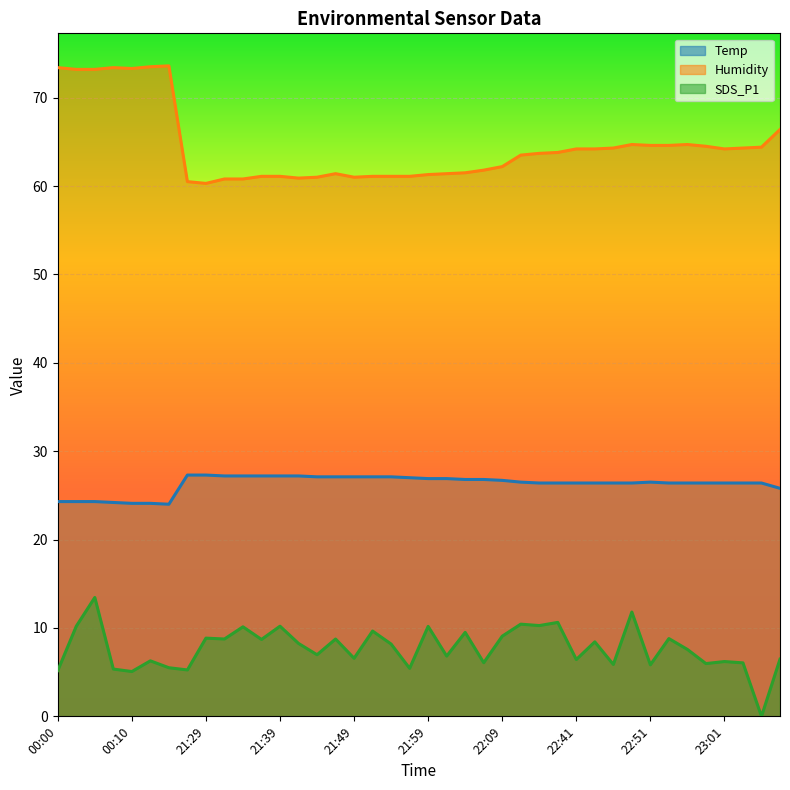

How many interior local peaks does the SDS_P1 series have?

15